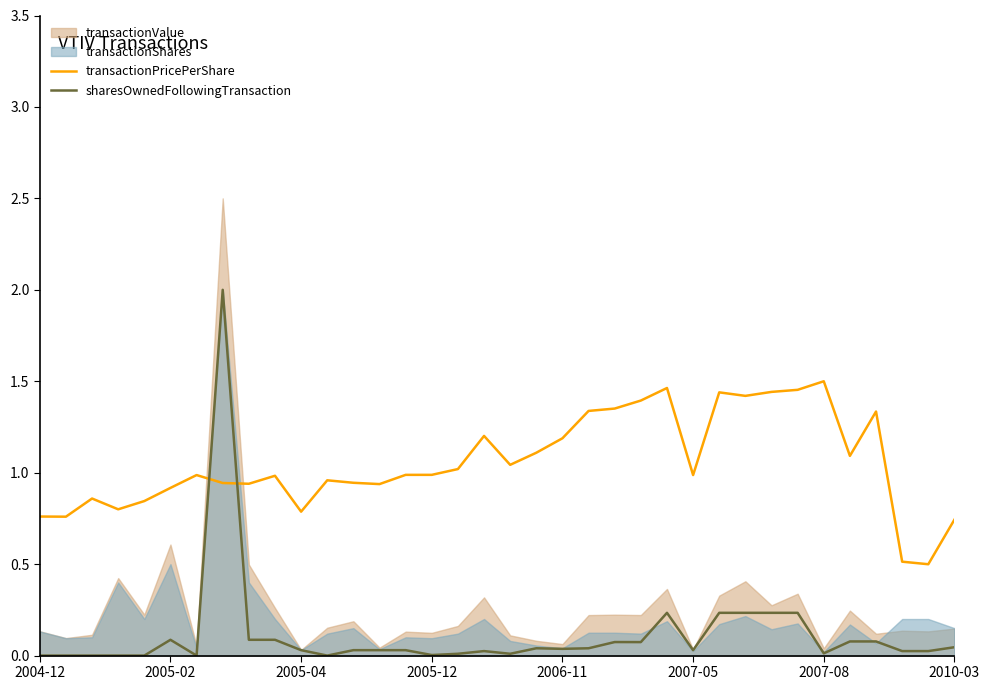

True or false: transactionPricePerShare and sharesOwnedFollowingTransaction intersect in this chart.

True